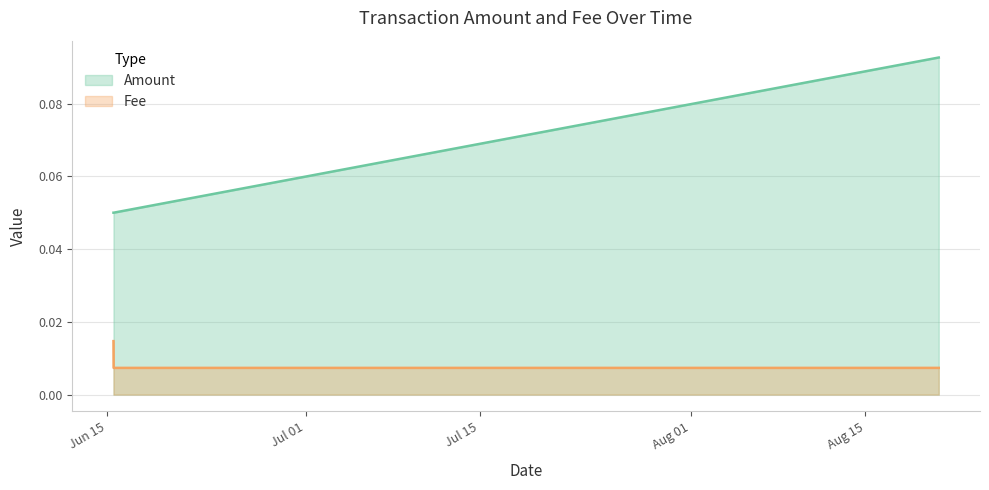

True or false: Amount has a value of 0.1 at 2019-06-15 13:41:17.

False